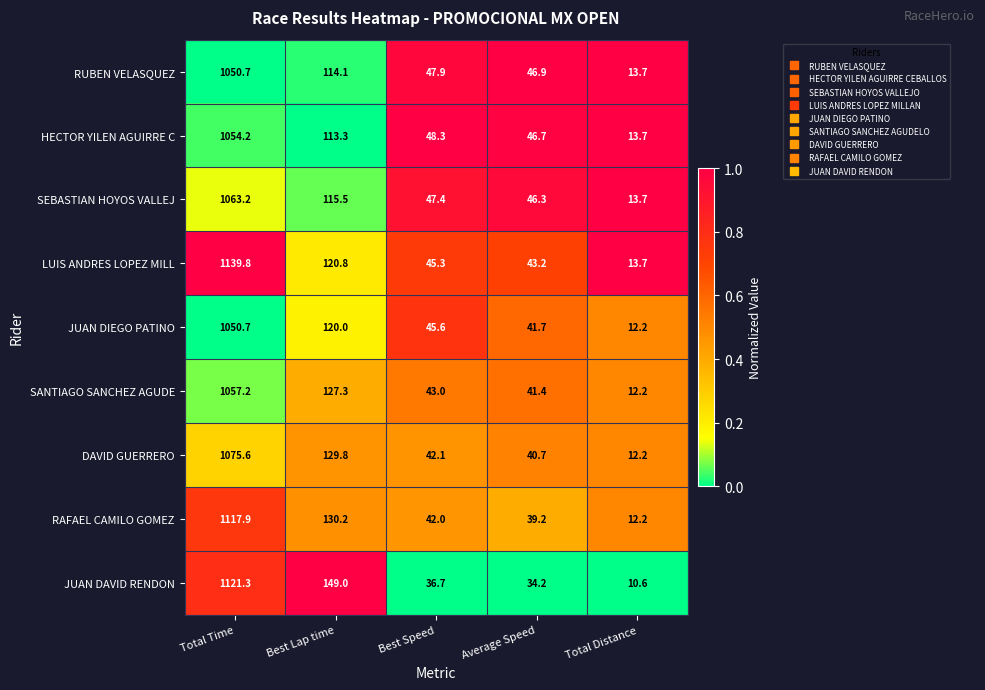

At which category is the sum across all series the highest?

Total Time